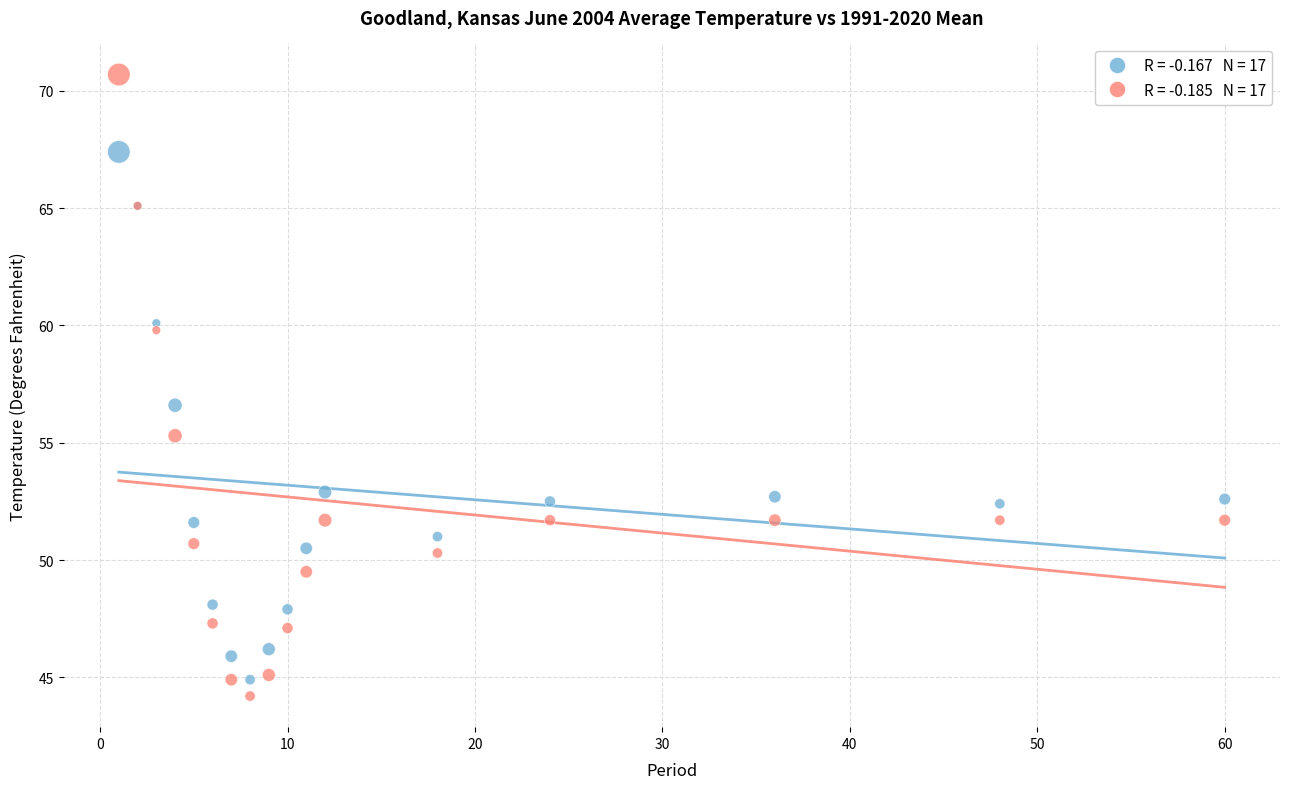

Across all series, what Y value is closest to 57?

56.6